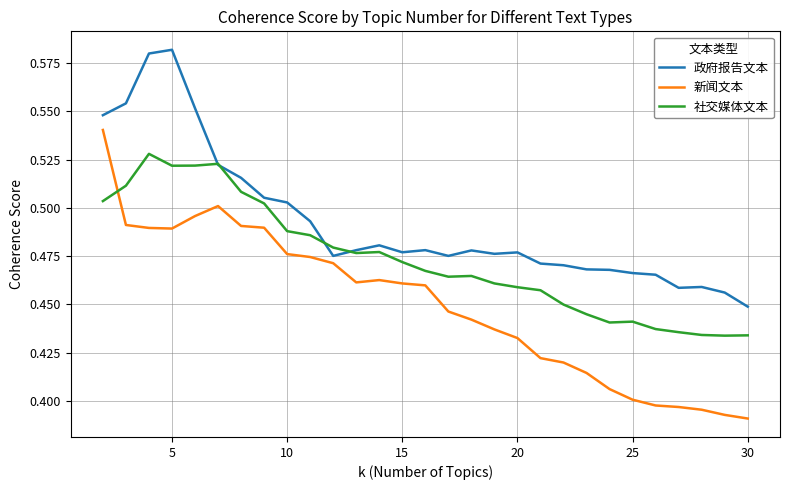

Count the 政府报告文本 values in the range 0 to 1.

29